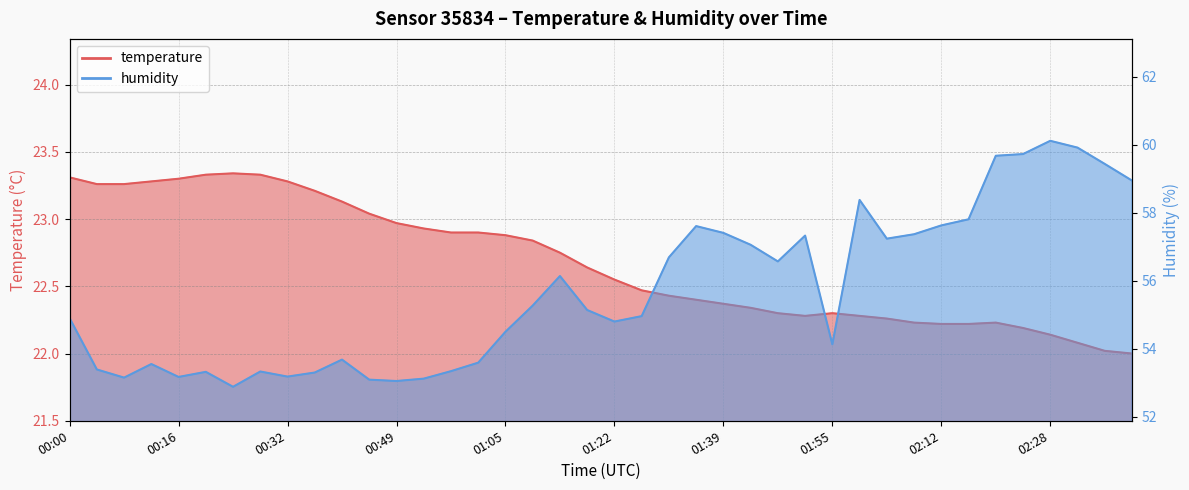

Which series has the widest spread of values?

humidity